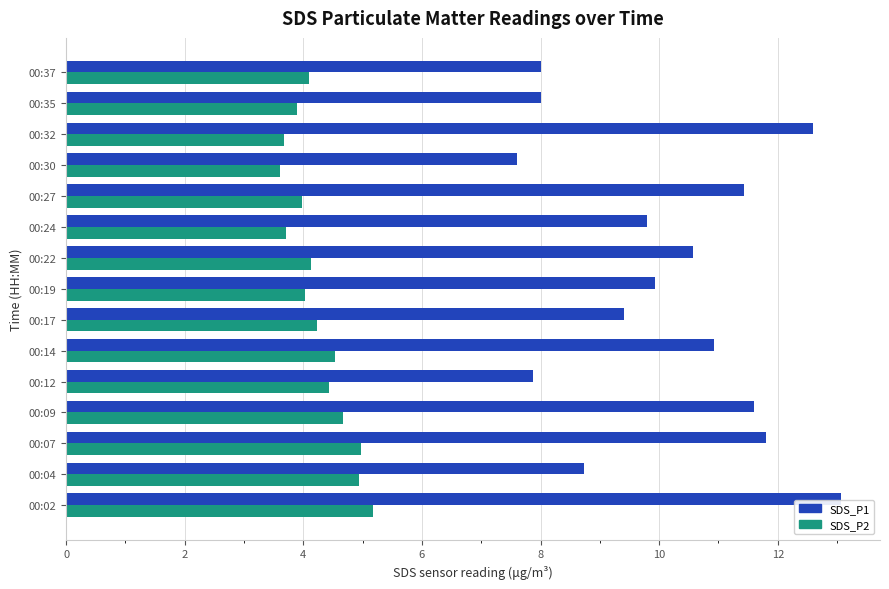

What is the sum of all SDS_P2 values?

64.0